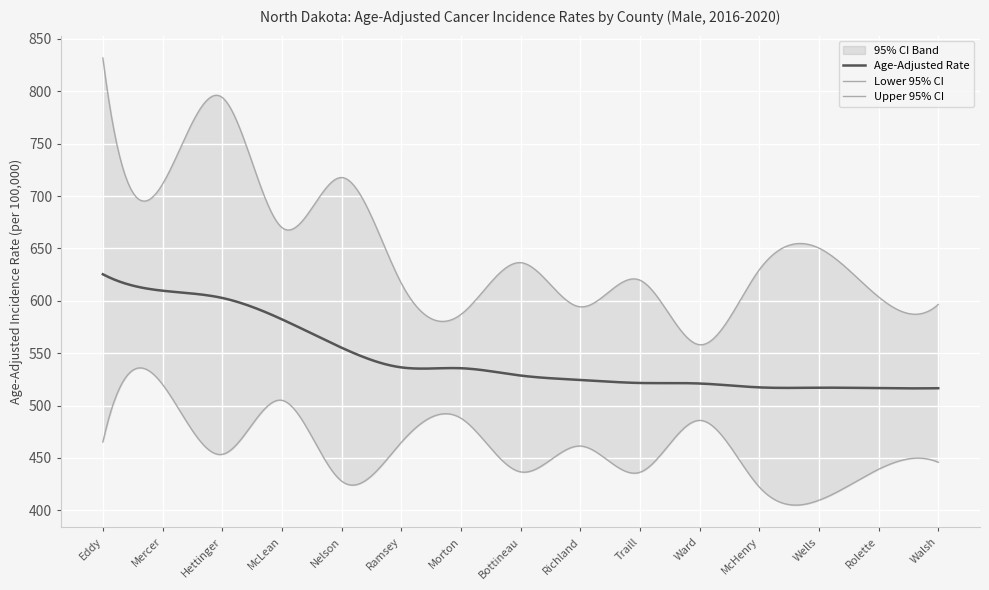

How many lines are shown in the chart?

3